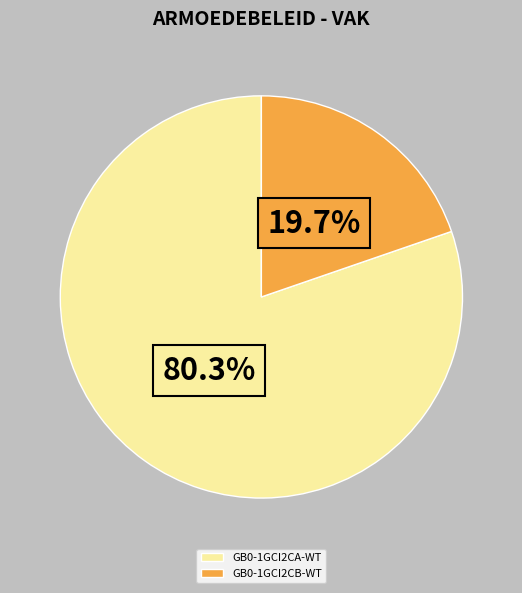

Is there a majority slice in this chart?

Yes